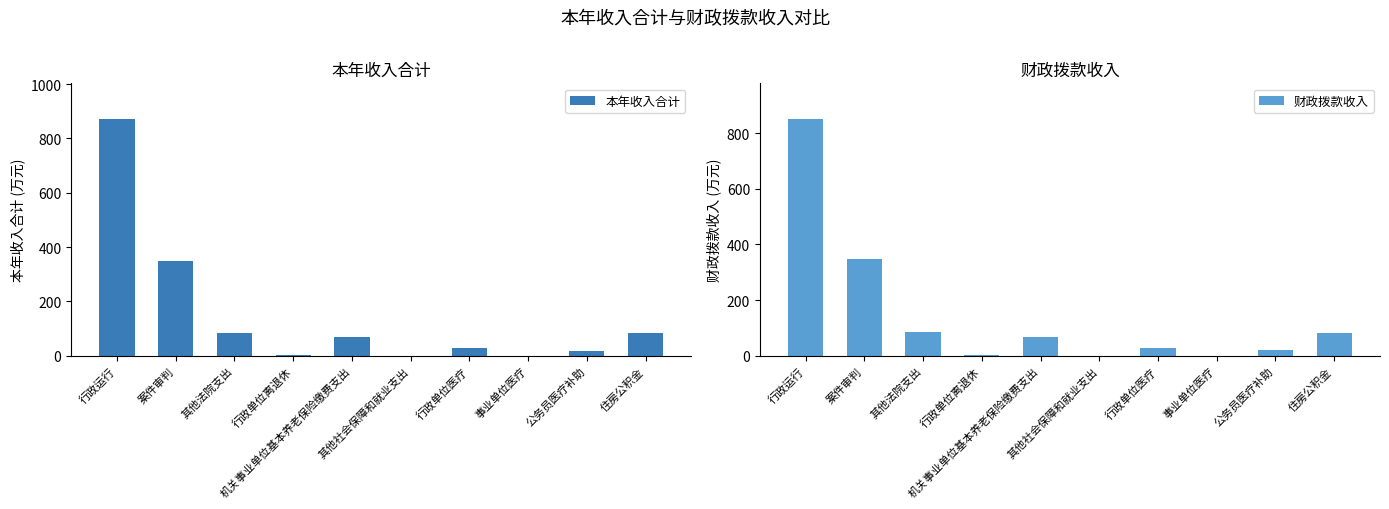

True or false: 本年收入合计 has a value of 68.5 at 机关事业单位基本养老保险缴费支出.

True